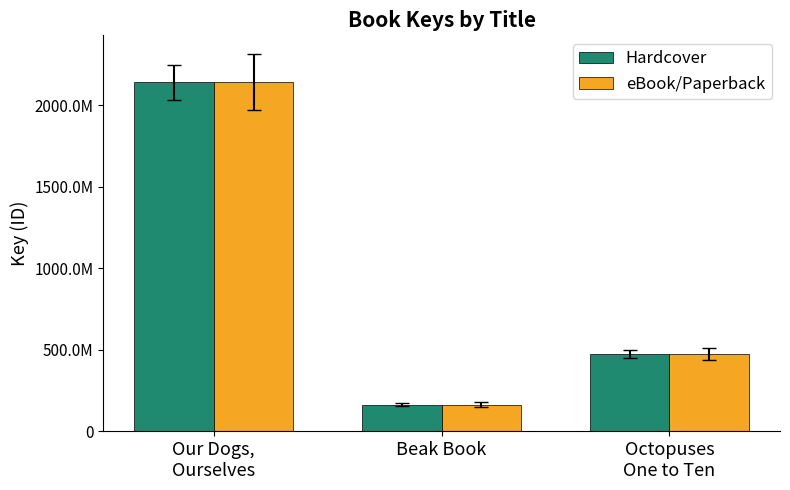

Are the bars horizontal?

No